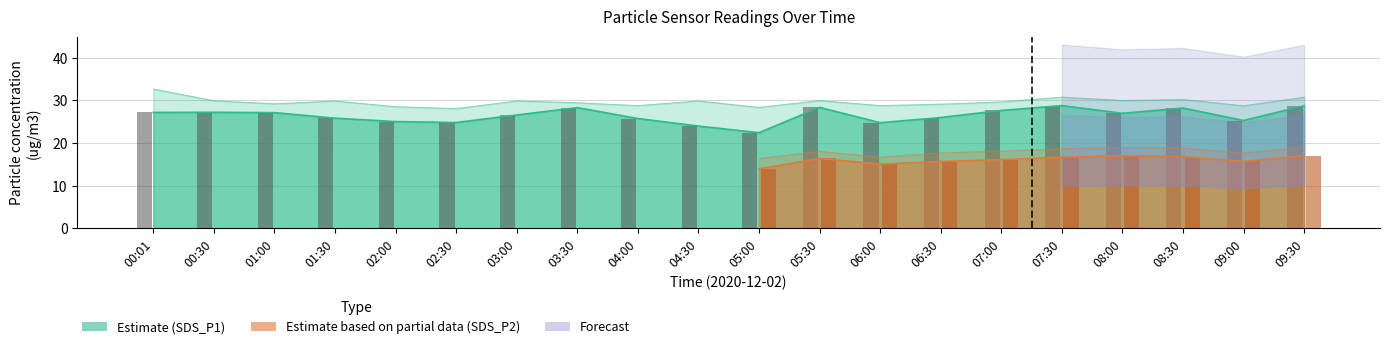

Read the SDS_P1 value at 07:00.

27.7